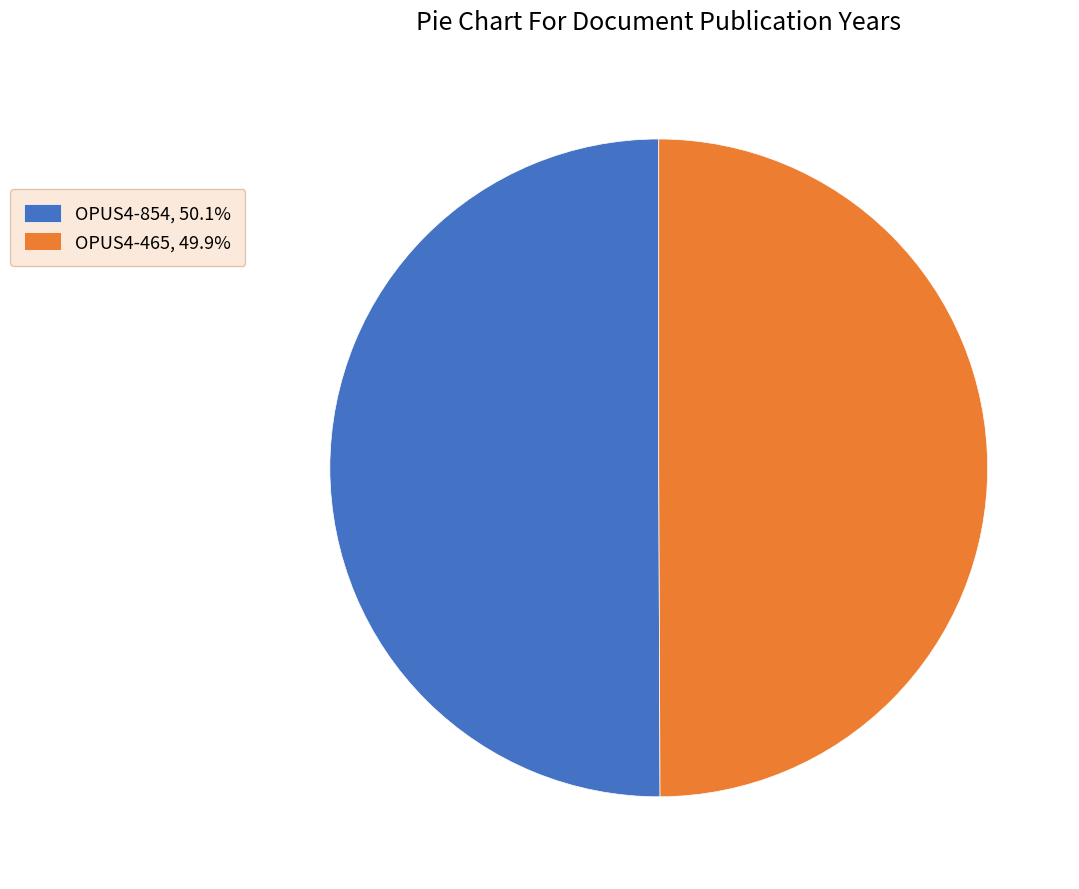

What is the ratio of the value at OPUS4-465, 49.9% to the value at OPUS4-854, 50.1%?

1.0